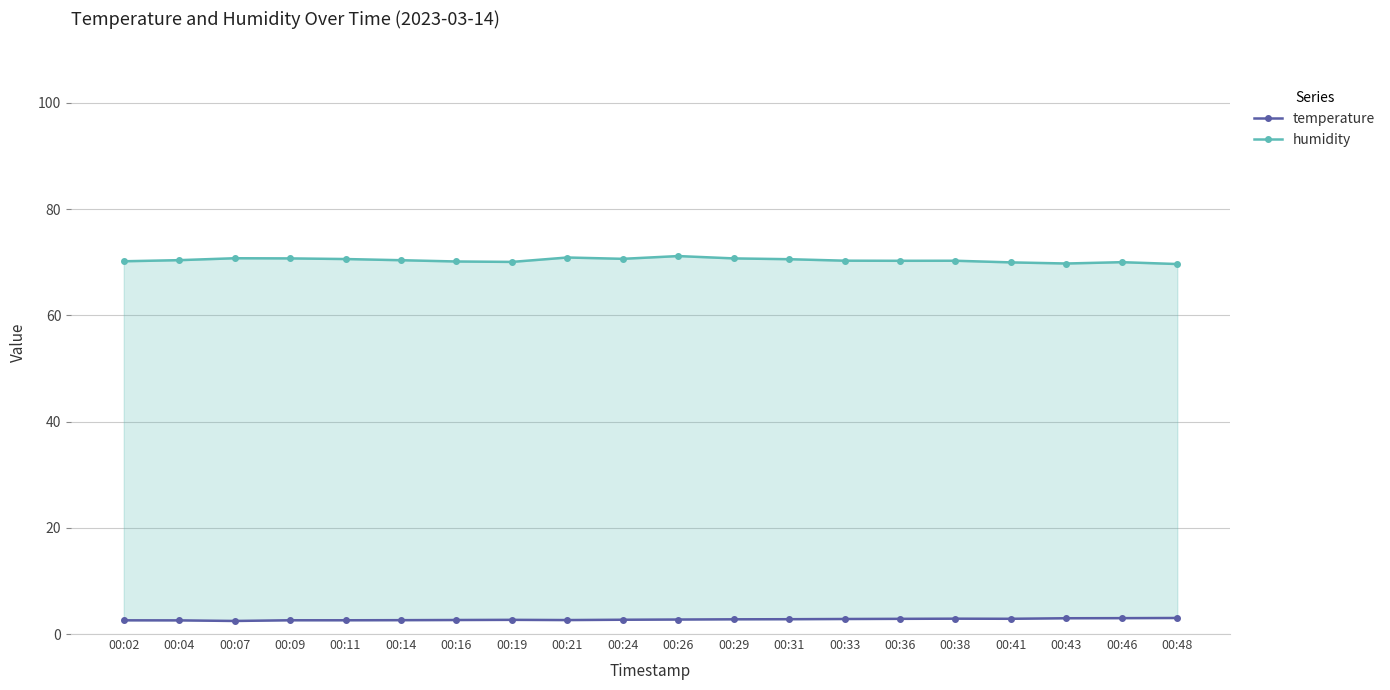

Where is humidity nearest to the value 70?

00:46